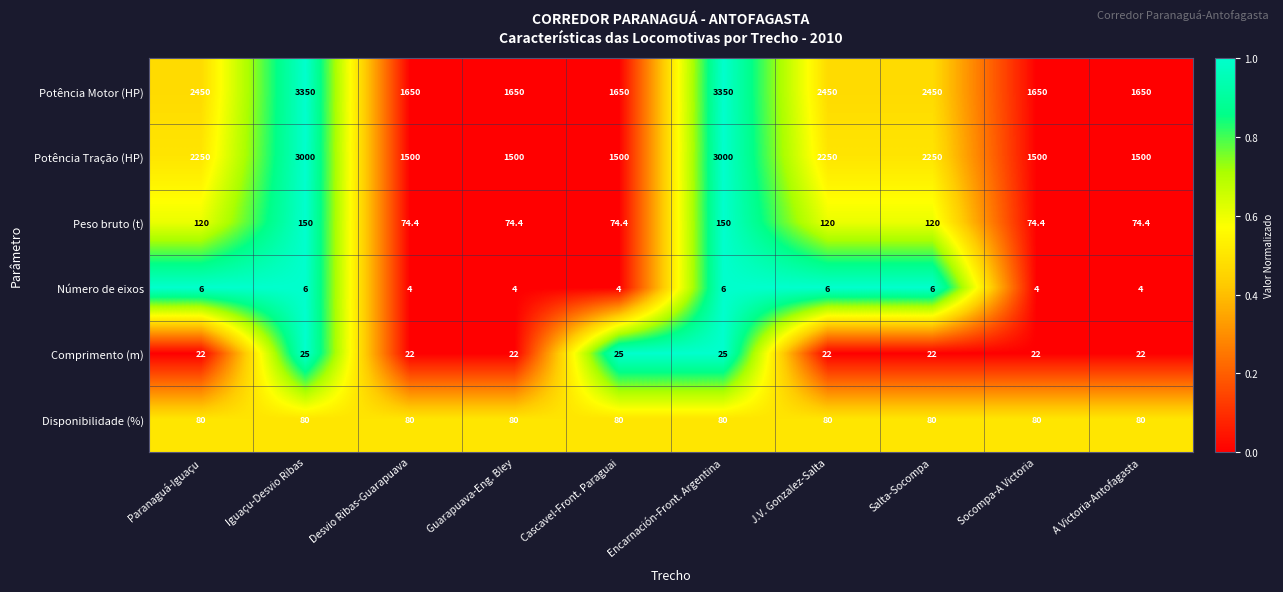

What is the approximate value of Peso bruto (t) at A Victoria-Antofagasta?

74.4